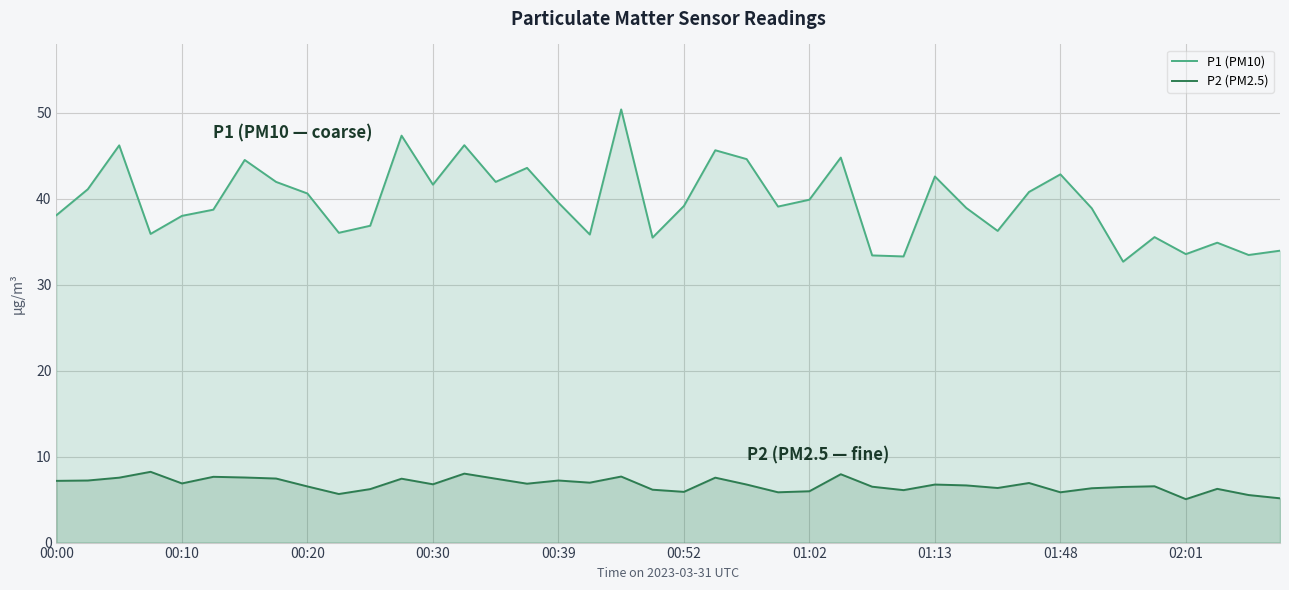

What is the label of the 23rd point from the right?

17